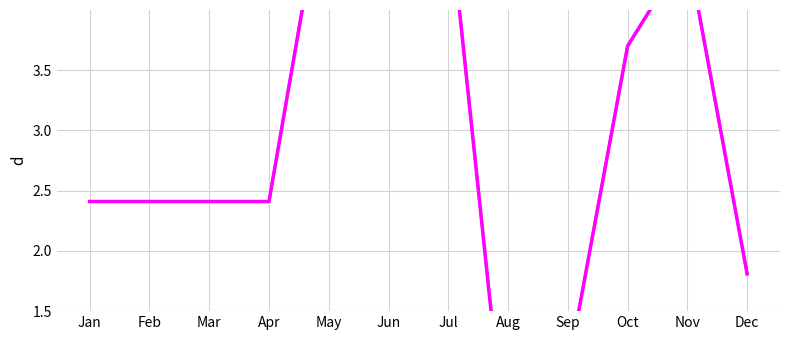

What are all the series names shown in the legend?

Page(C), Page